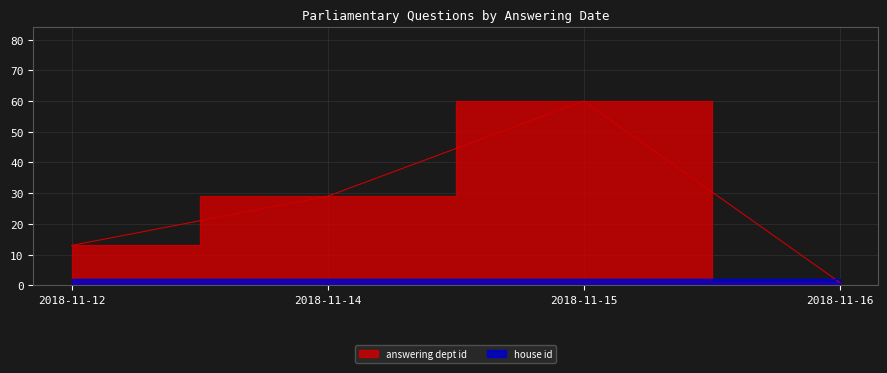

At which label does the data first exceed 29?

2018-11-15